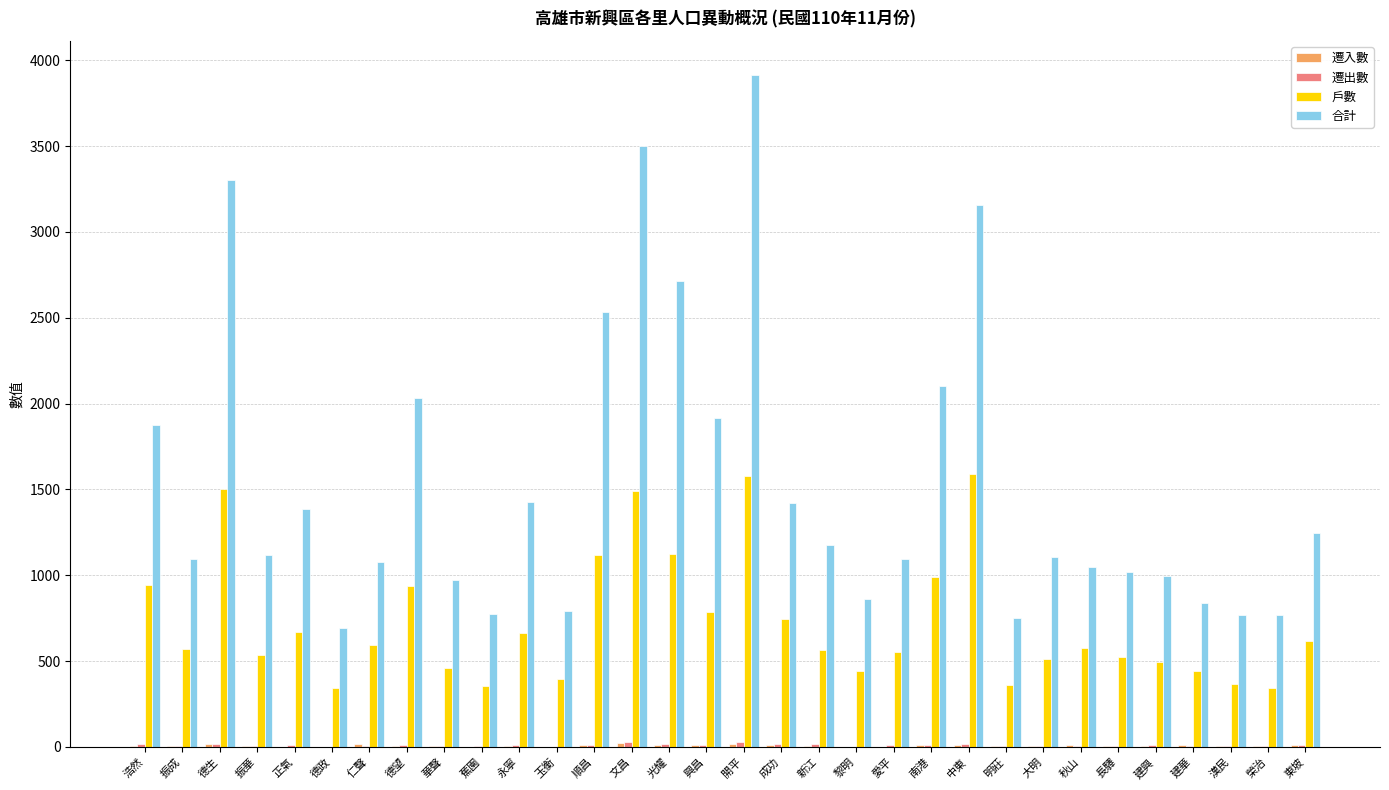

The value of 戶數 at 華聲 is 156. True or false?

False